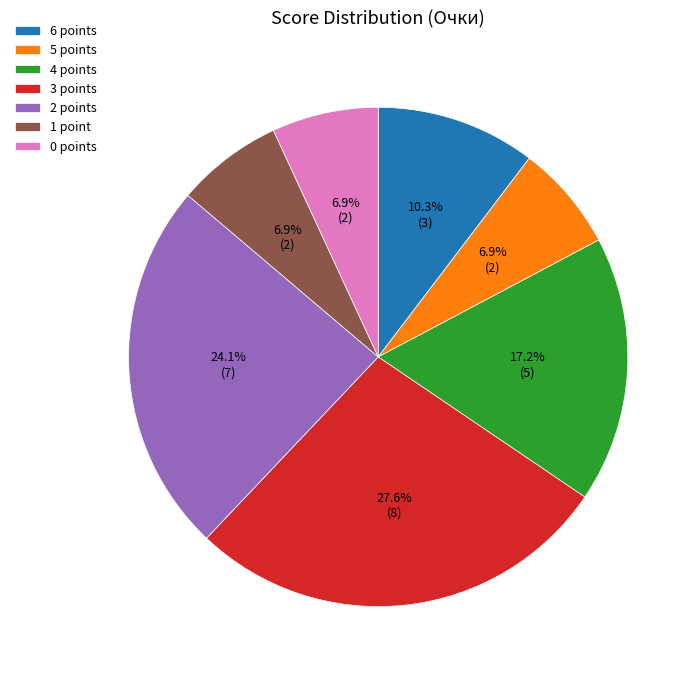

Does any single category account for the majority?

No